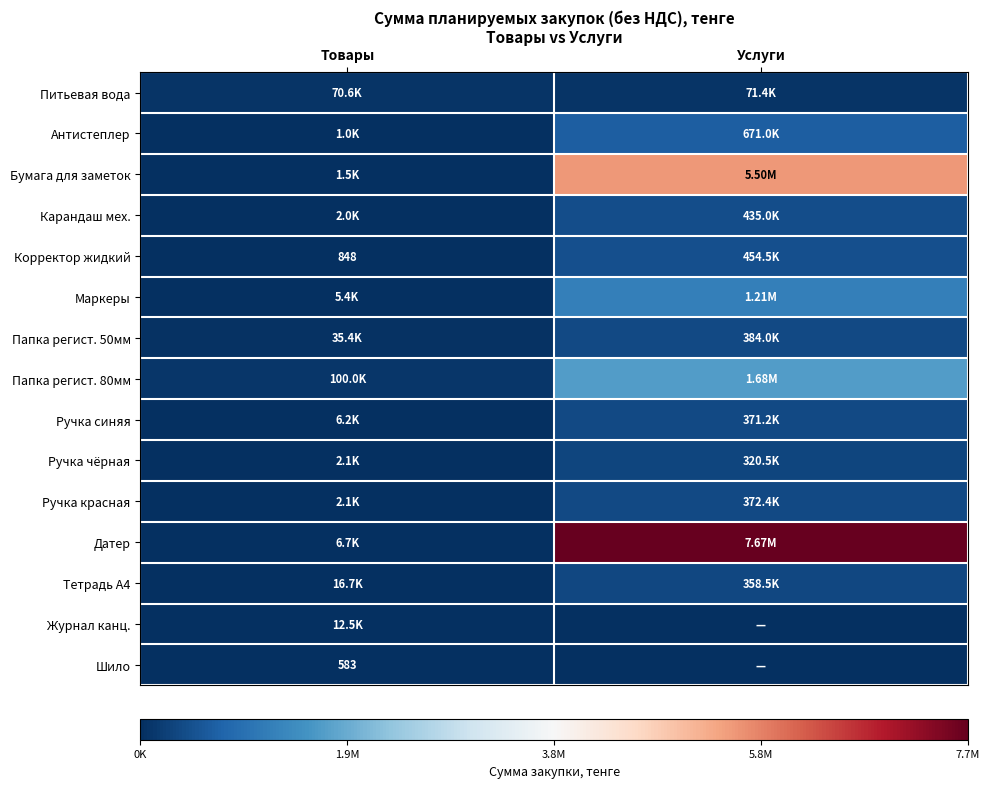

Is it true that Папка регист. 50мм equals 384000.0 at Услуги?

True